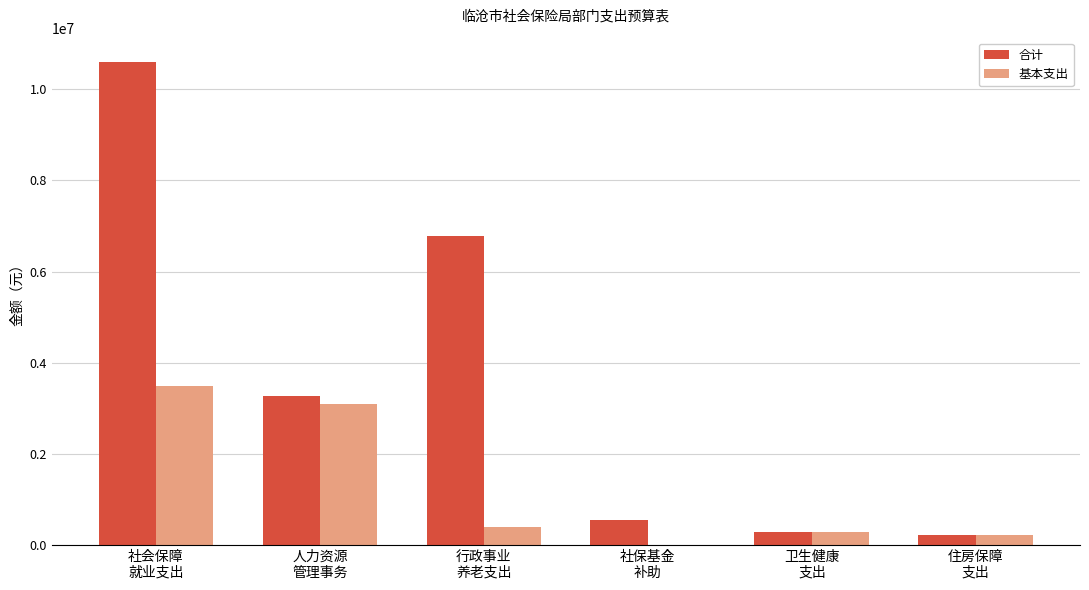

Which series has the largest total across all categories?

合计